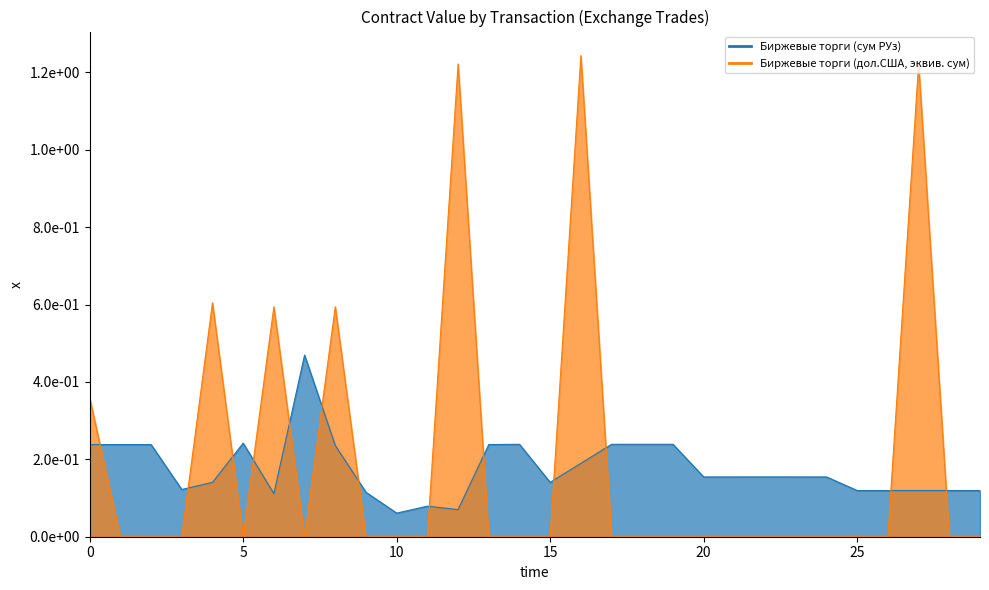

At which label is Биржевые торги (дол.США, эквив. сум) closest to 0?

2